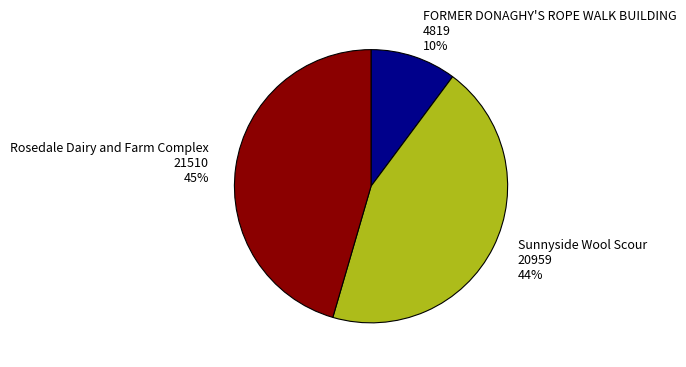

Approximately how many times larger is the value at Rosedale Dairy and Farm Complex compared to Sunnyside Wool Scour?

1.0